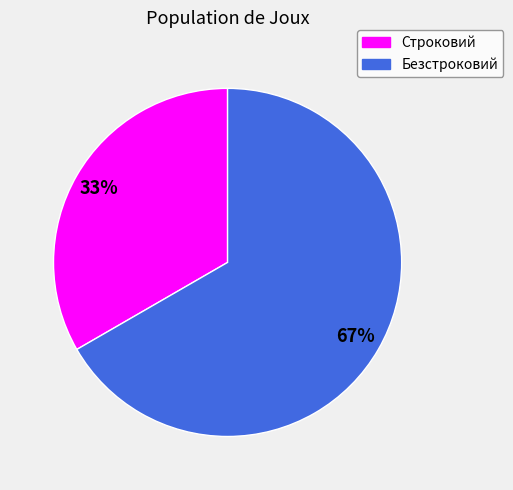

Is the sum of Безстроковий and Строковий greater than half?

Yes